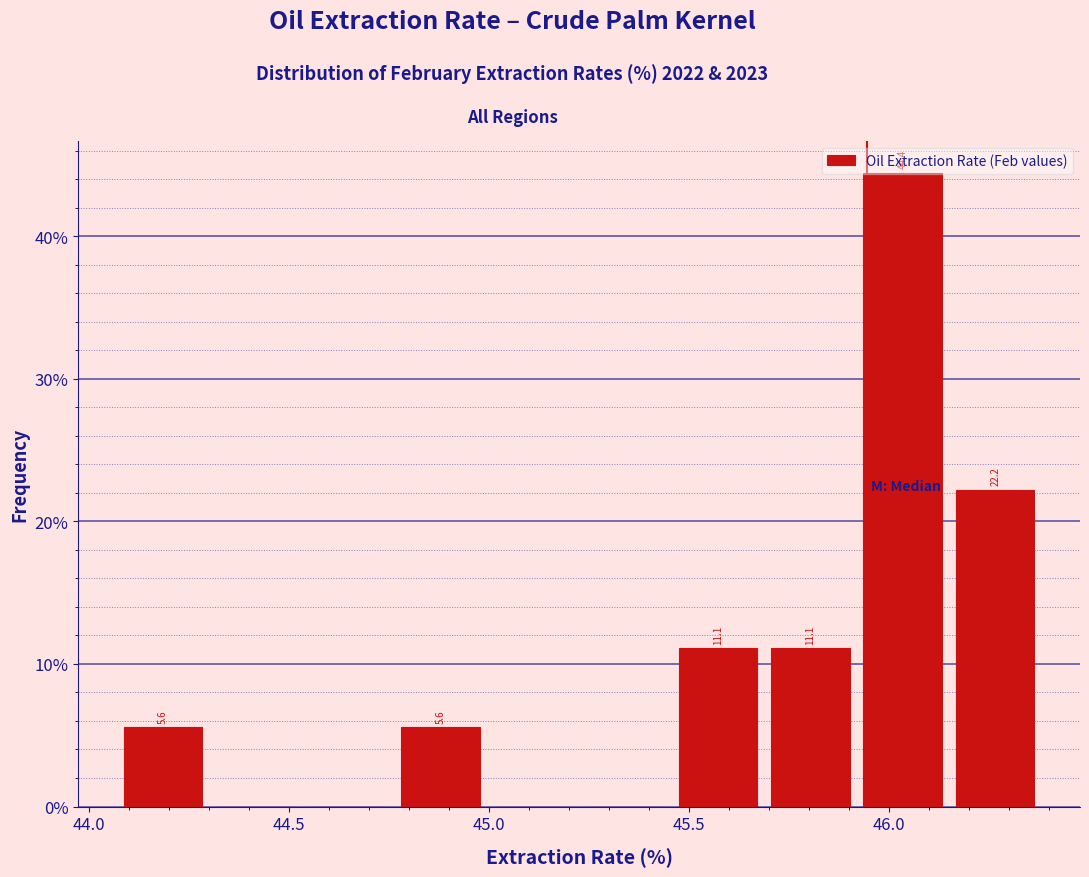

Which range on the x-axis has the tallest bar?

45.90 to 46.15